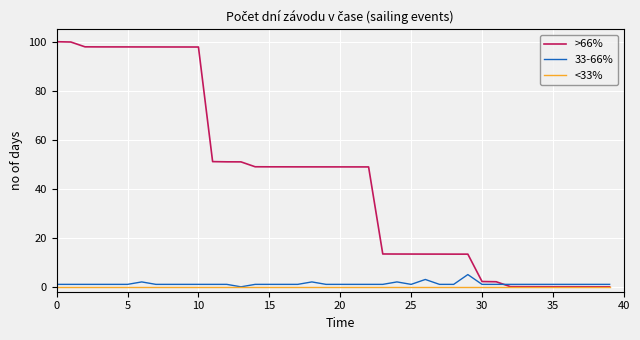

At how many categories does at least one series exceed 55?

11